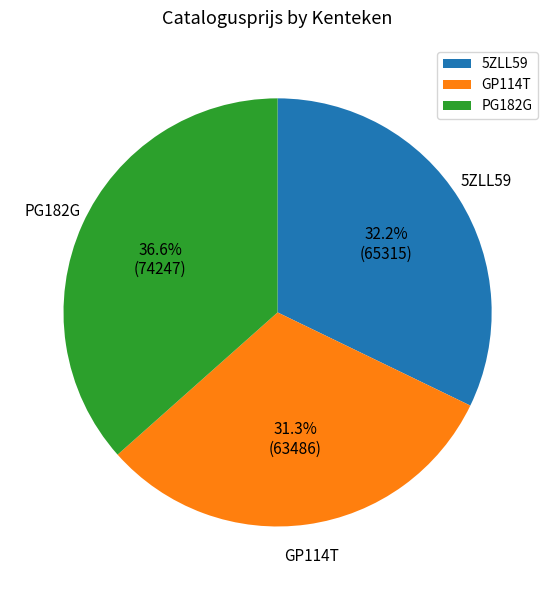

To the nearest percent, what percentage of the pie is PG182G?

37%